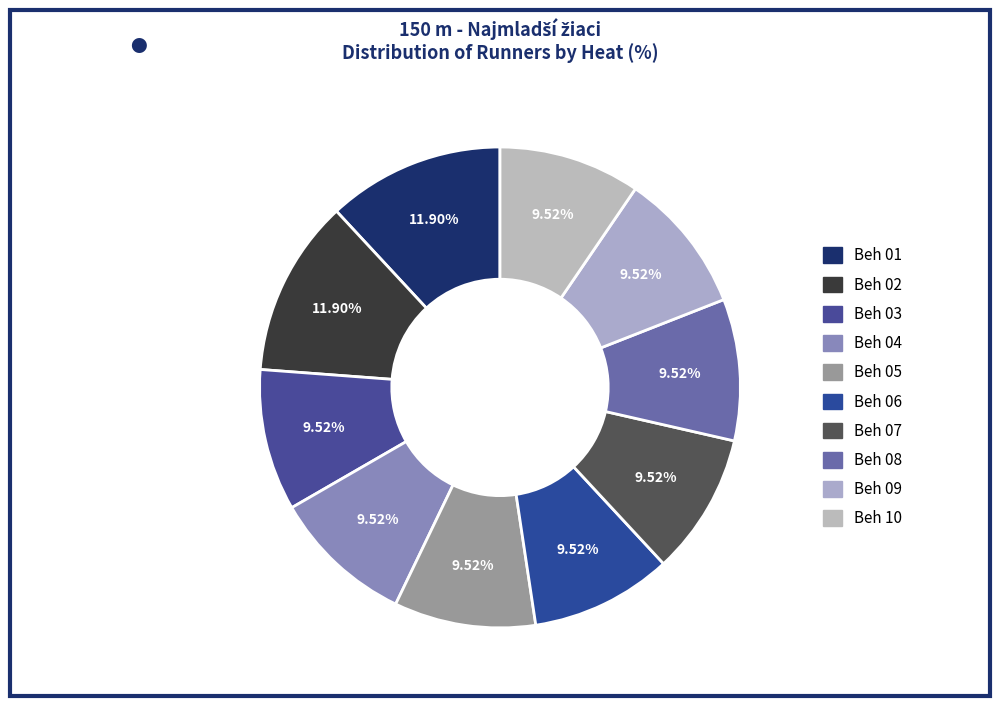

True or false: Beh 04 accounts for 24% of the total.

False